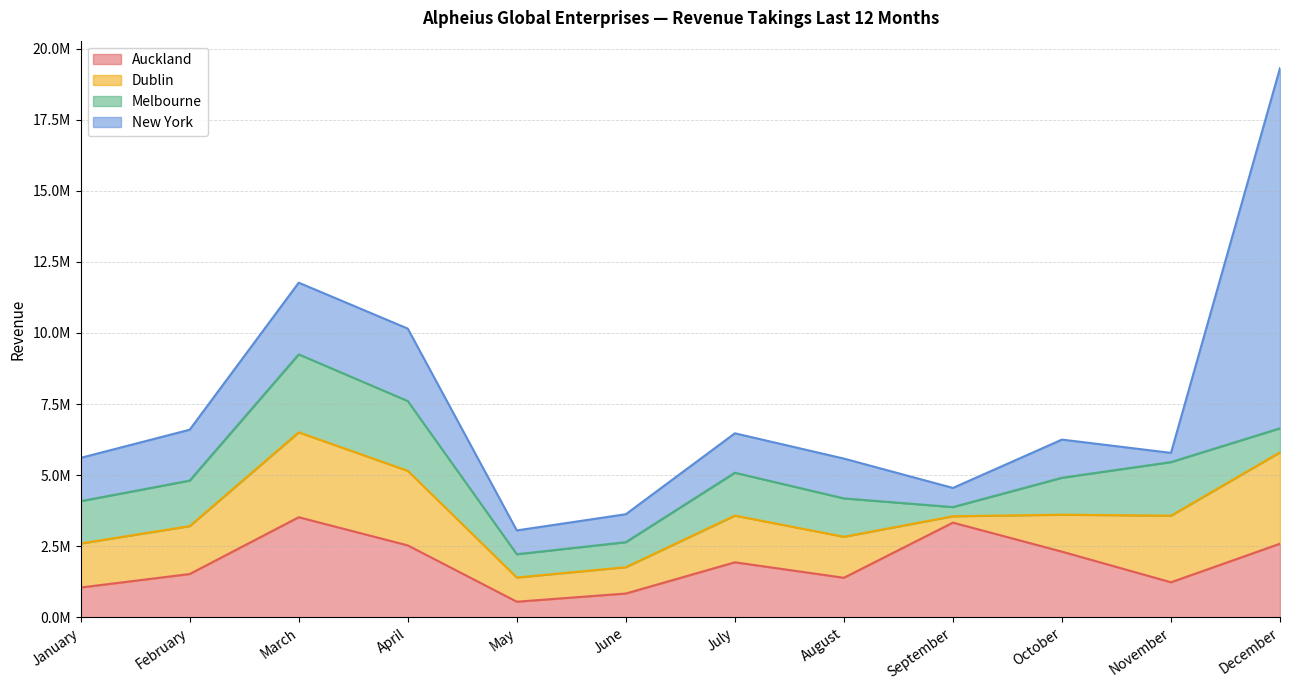

What is the greatest value displayed?

12665444